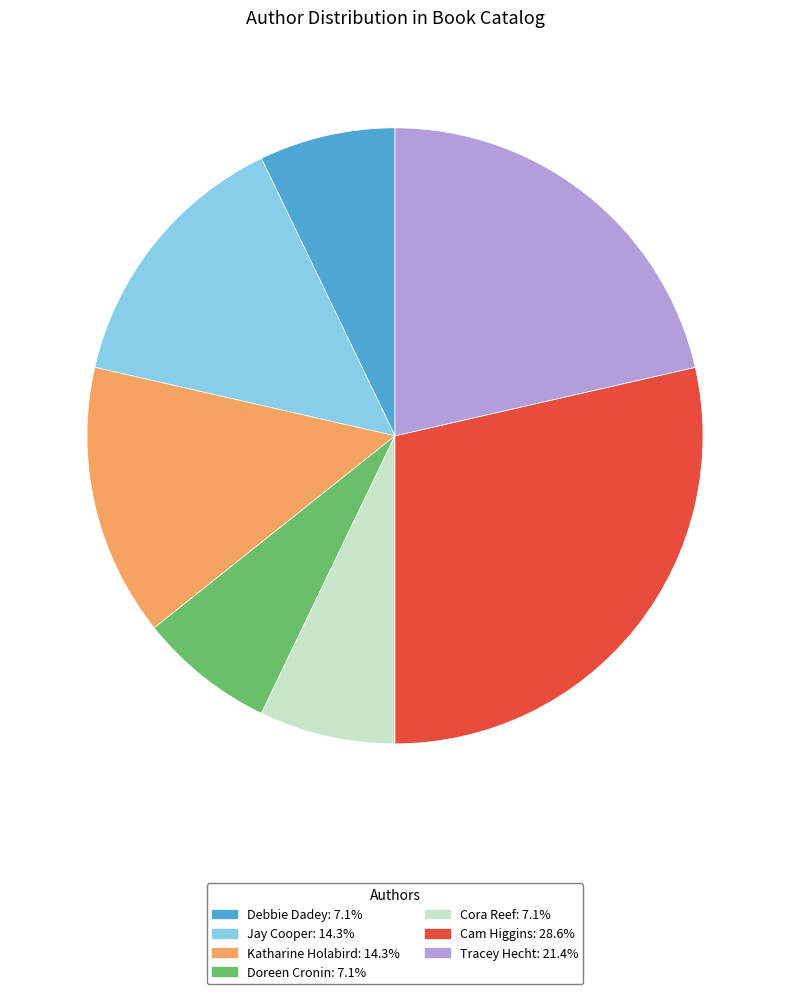

Do Cora Reef: 7.1% and Debbie Dadey: 7.1% together represent more than half of the pie?

No